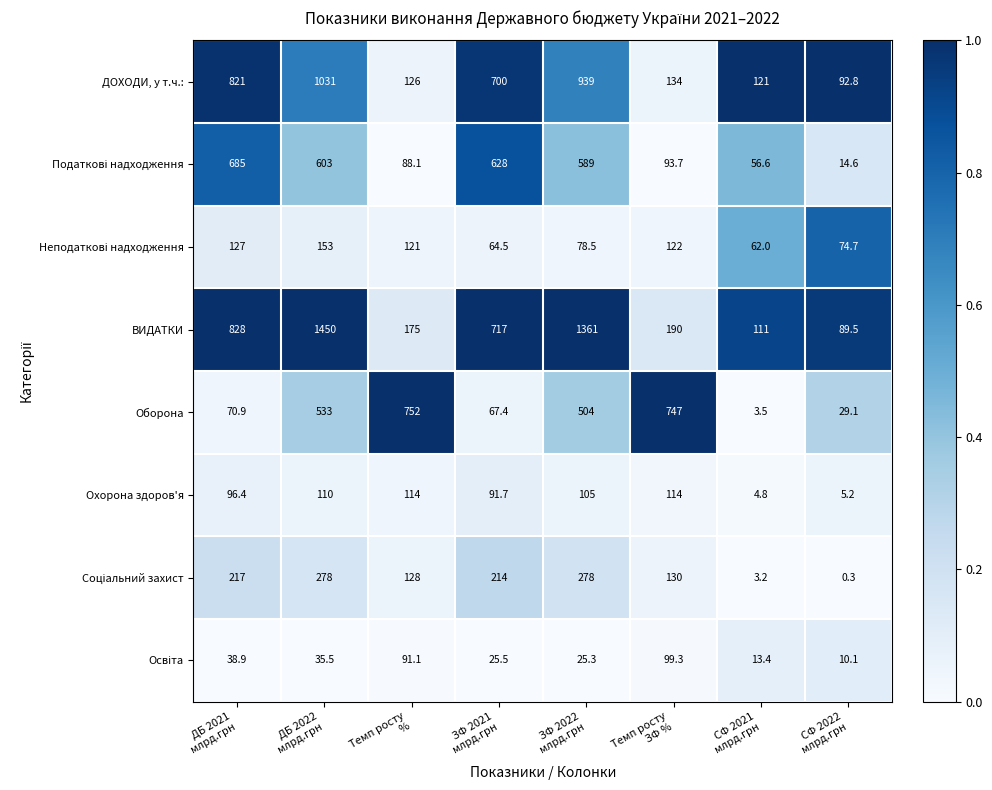

Which series has the largest total across all categories?

ВИДАТКИ